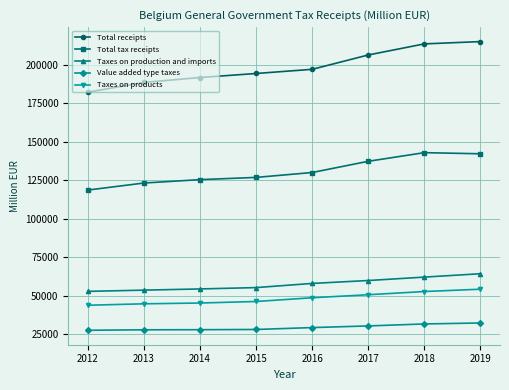

What is the greatest value displayed?

215216.7